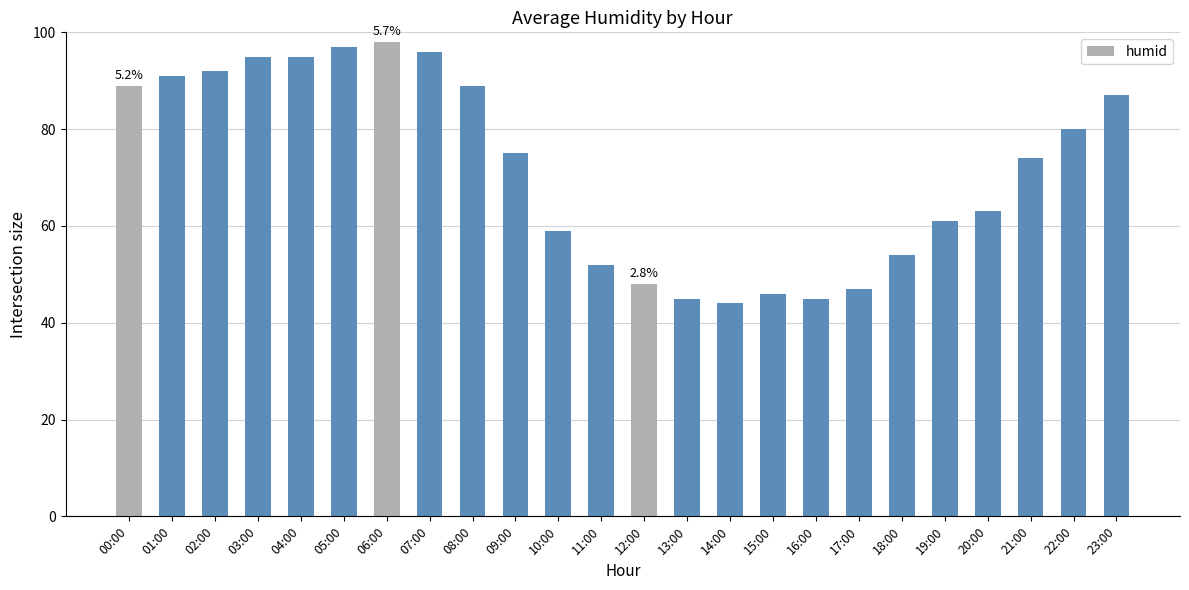

What position from the right is 10:00?

14